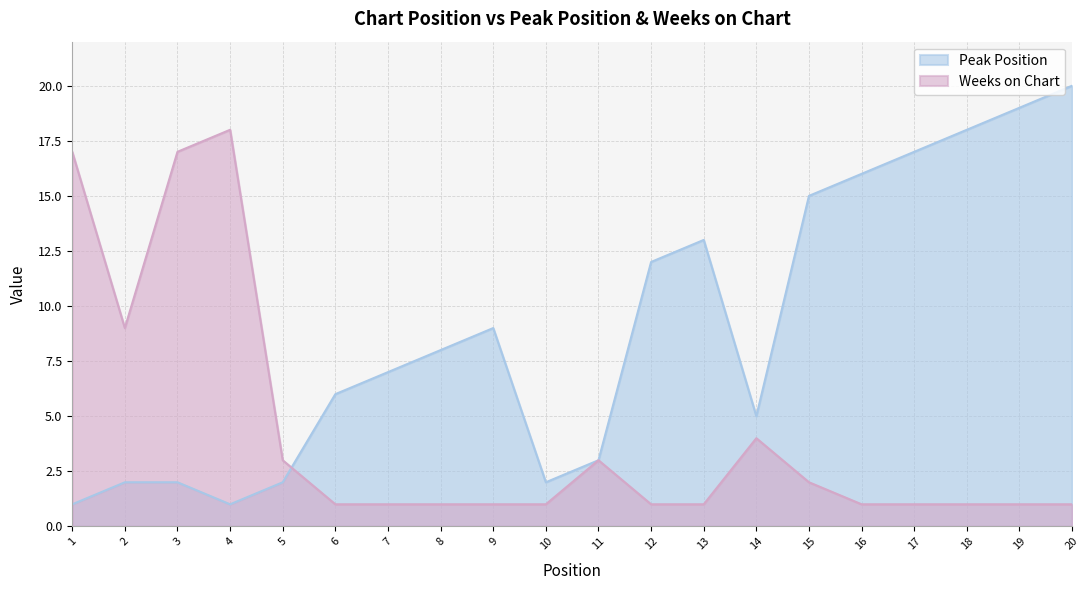

What are all the series names shown in the legend?

Peak Position, Weeks on Chart